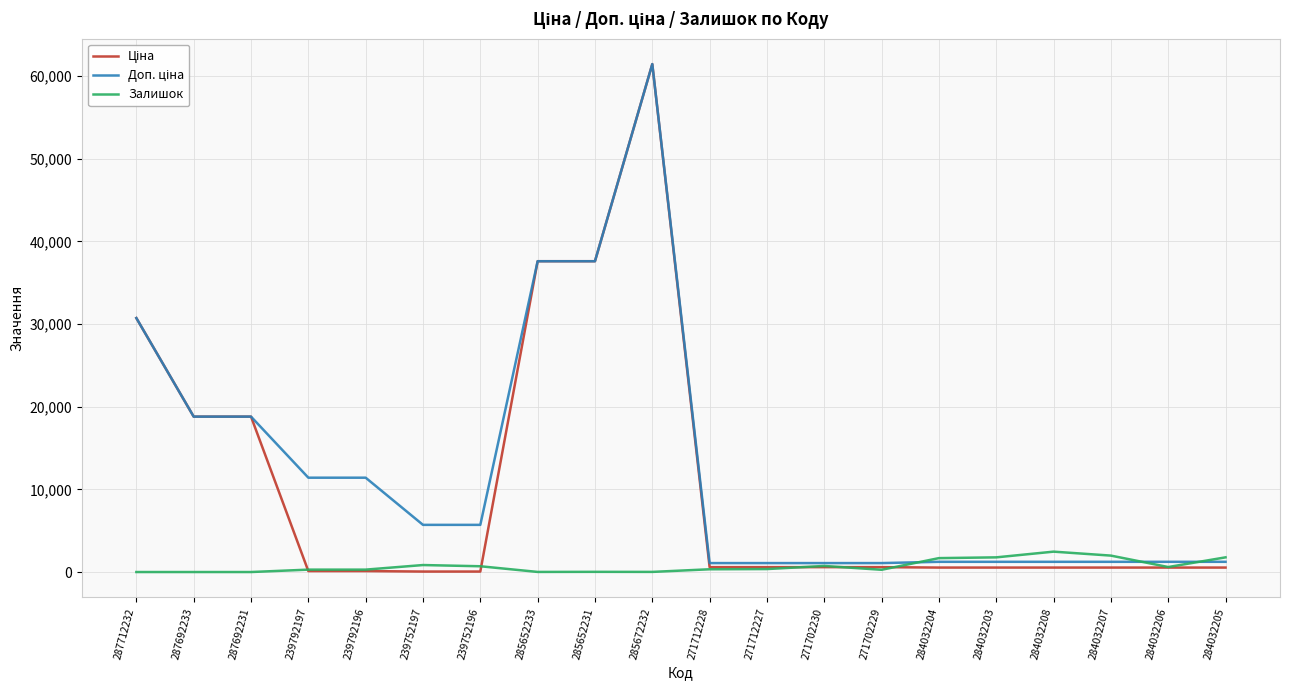

What is the greatest value displayed?

61434.3